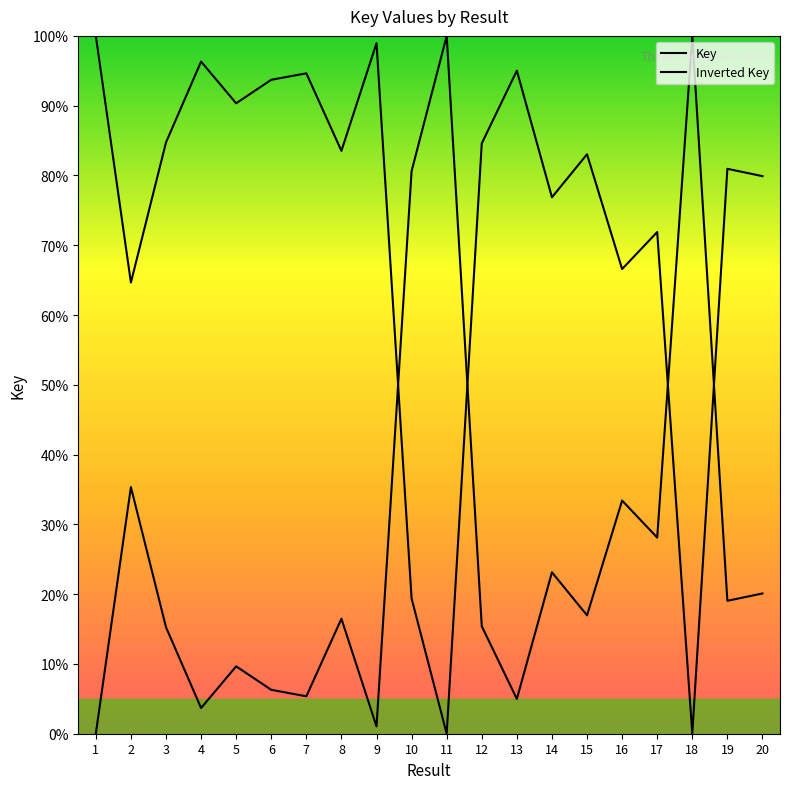

At which category does the chart reach its peak across all series?

1